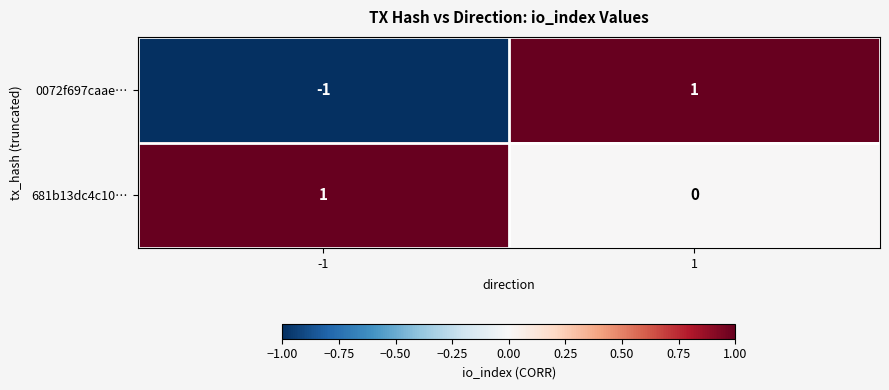

Reading left to right, list all the values displayed in this chart.

0072f697caae…: -1=-1	1=1
681b13dc4c10…: -1=1	1=0